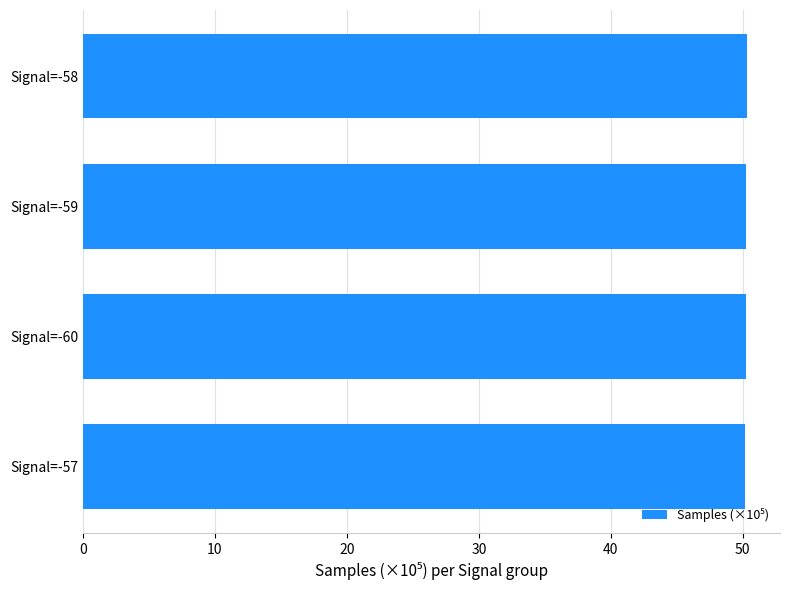

What is the smallest value displayed?

50.2